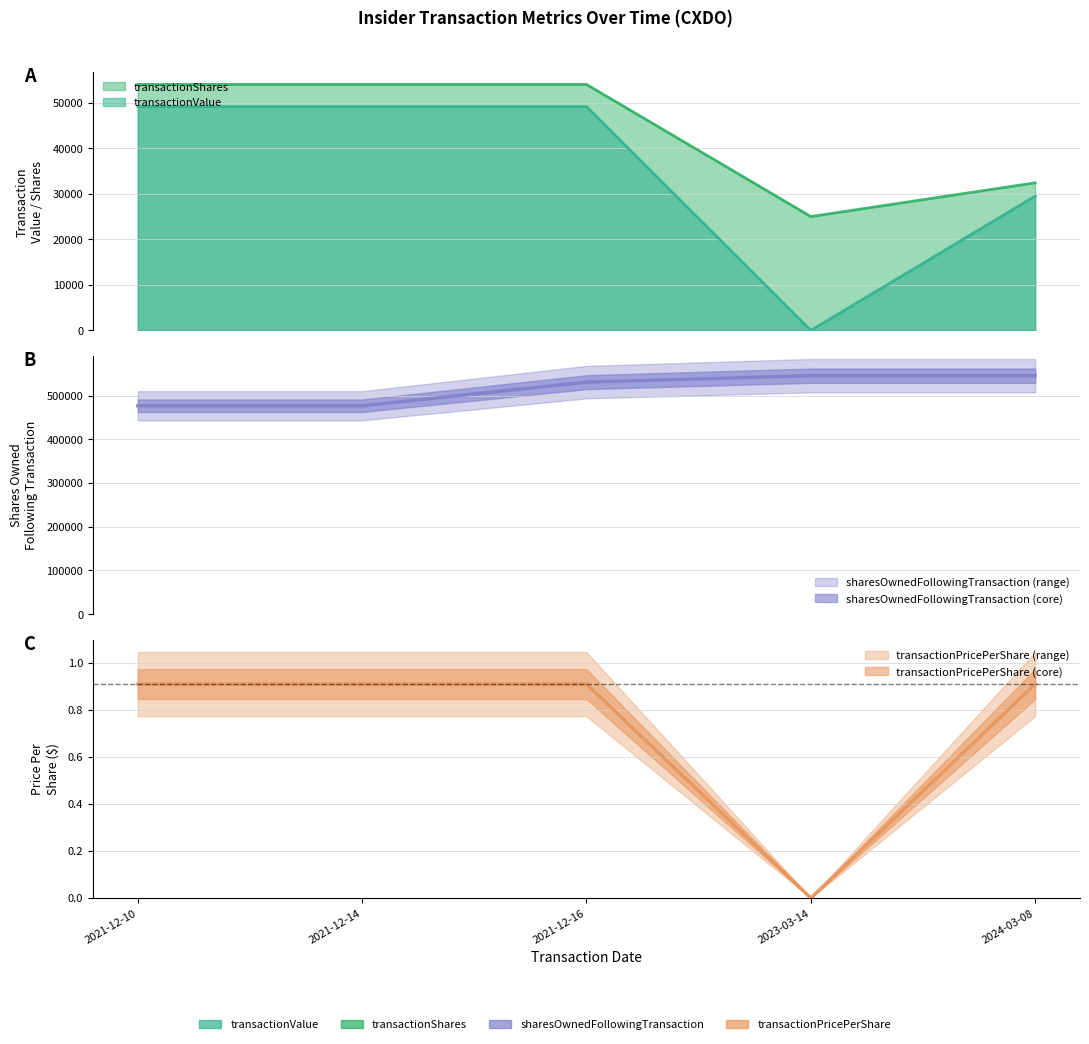

Does the chart display data point markers on the line(s)?

No